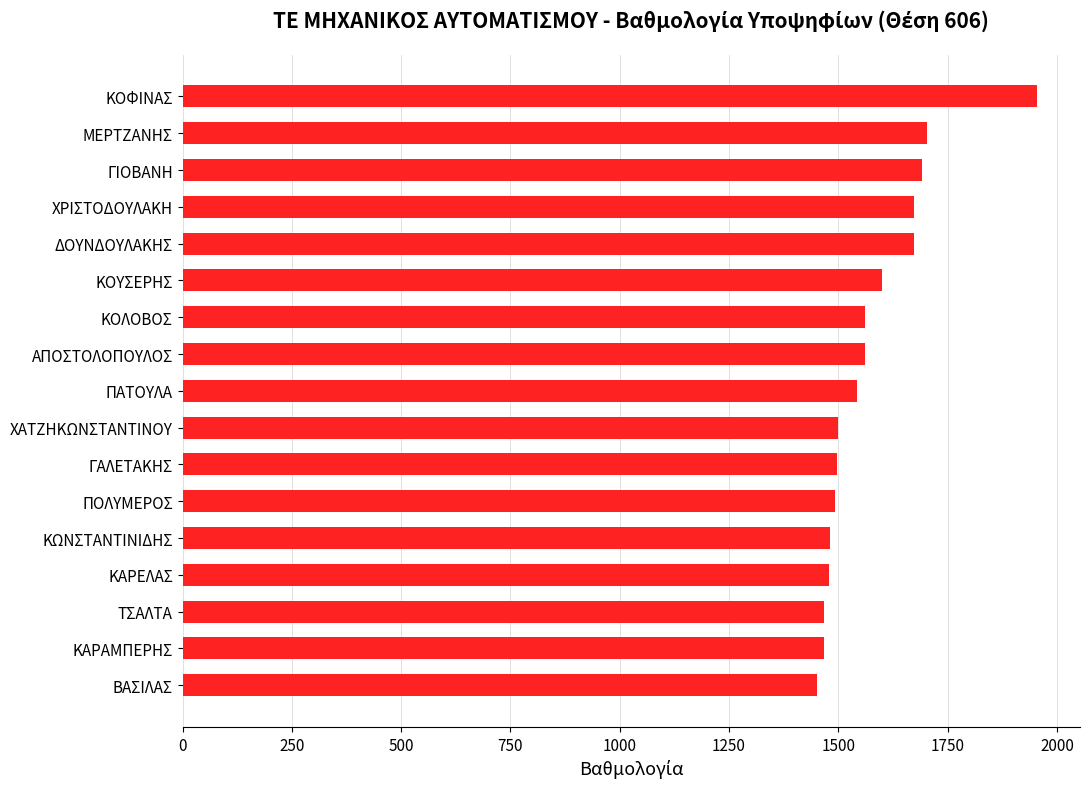

Is it true that the value at ΠΟΛΥΜΕΡΟΣ is 2076?

False